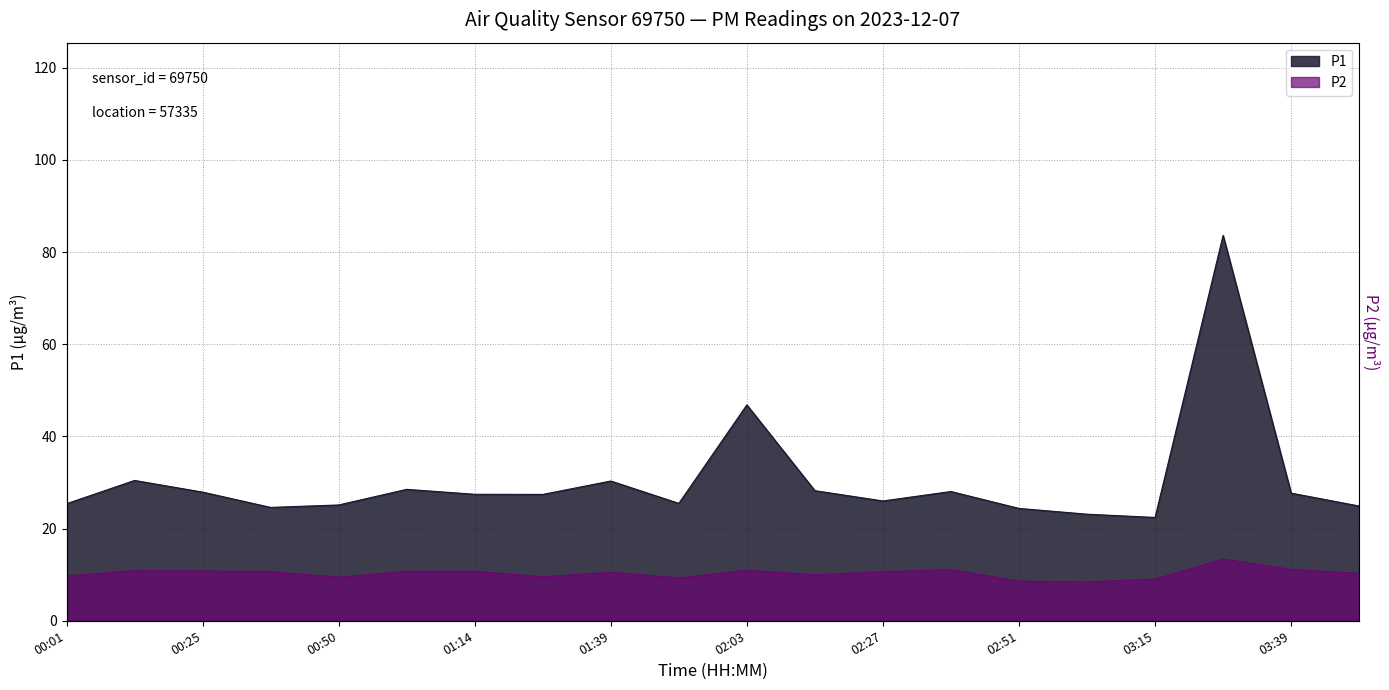

How many data points in P1 are above 27?

11